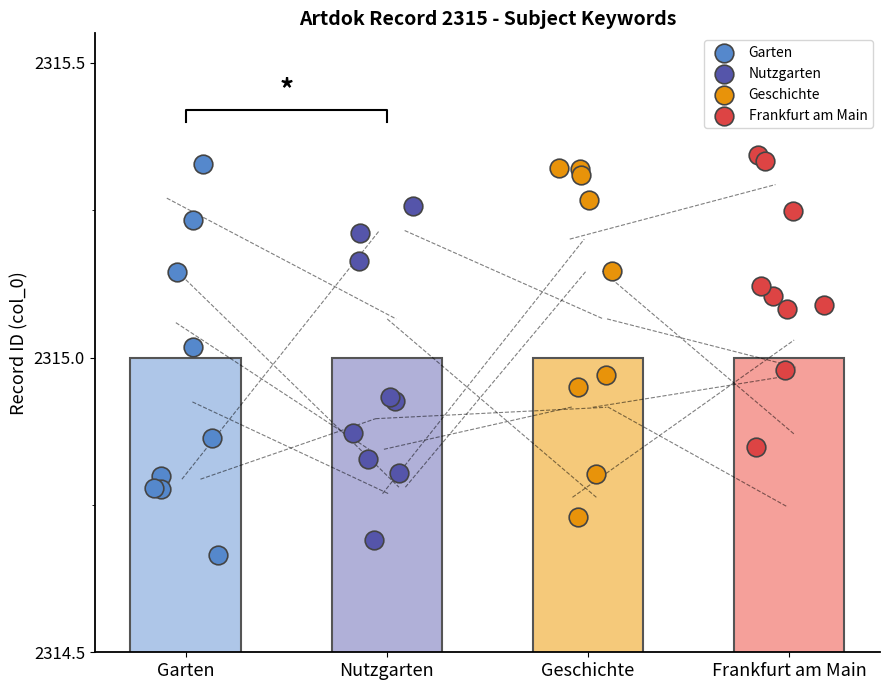

Which series has the largest Y range (max minus min)?

Garten